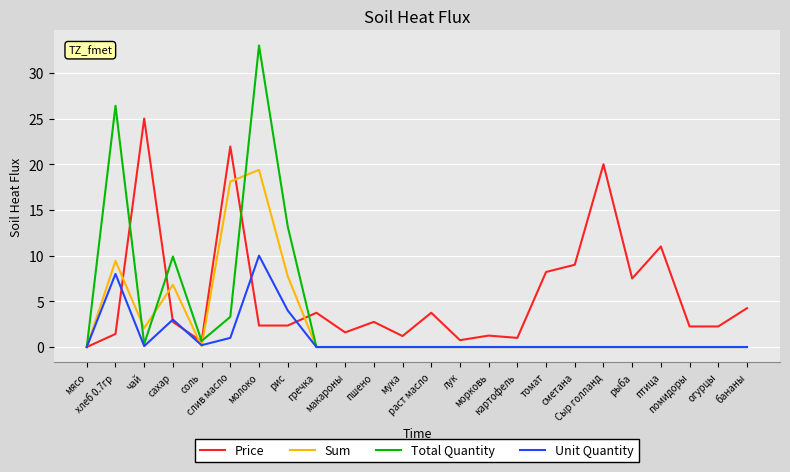

Which series has the largest total across all categories?

Price